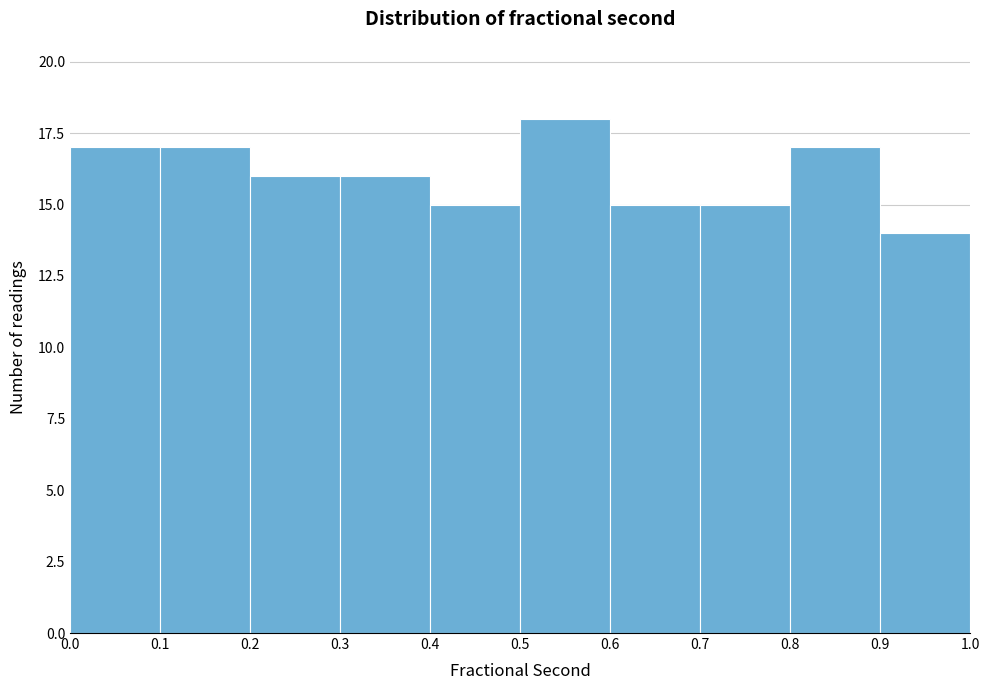

Reading left to right, transcribe this chart: for each bar, give the range it covers on the x-axis and its height. The values are not printed on the chart, so give them approximately, as read against the axis.

0.0 to 0.1: 17
0.1 to 0.2: 17
0.2 to 0.3: 16
0.3 to 0.4: 16
0.4 to 0.5: 15
0.5 to 0.6: 18
0.6 to 0.7: 15
0.7 to 0.8: 15
0.8 to 0.9: 17
0.9 to 1.0: 14